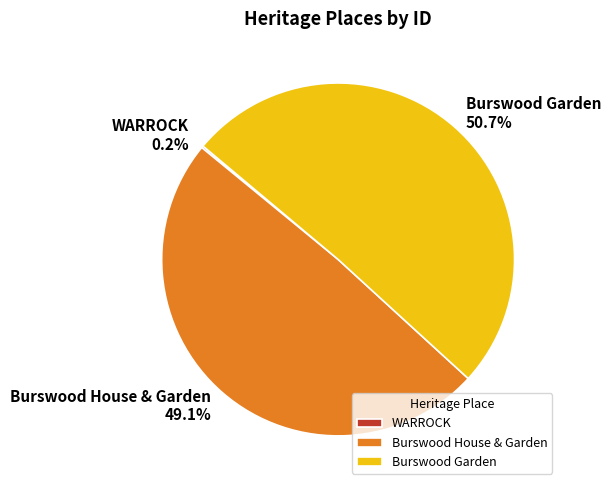

What is the total percentage of Burswood Garden and Burswood House & Garden?

99.8%